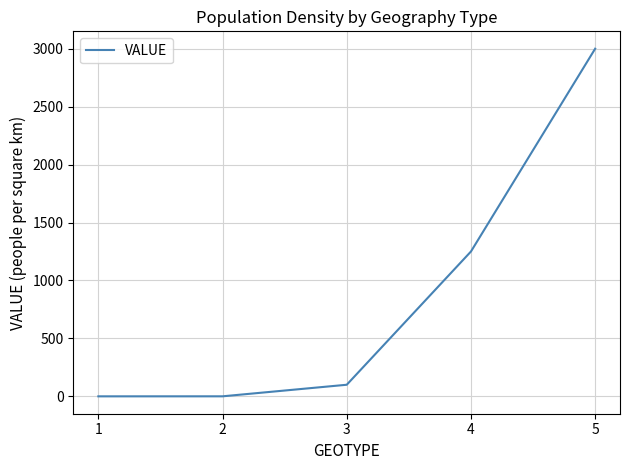

What is the sum of all values?

4350.2